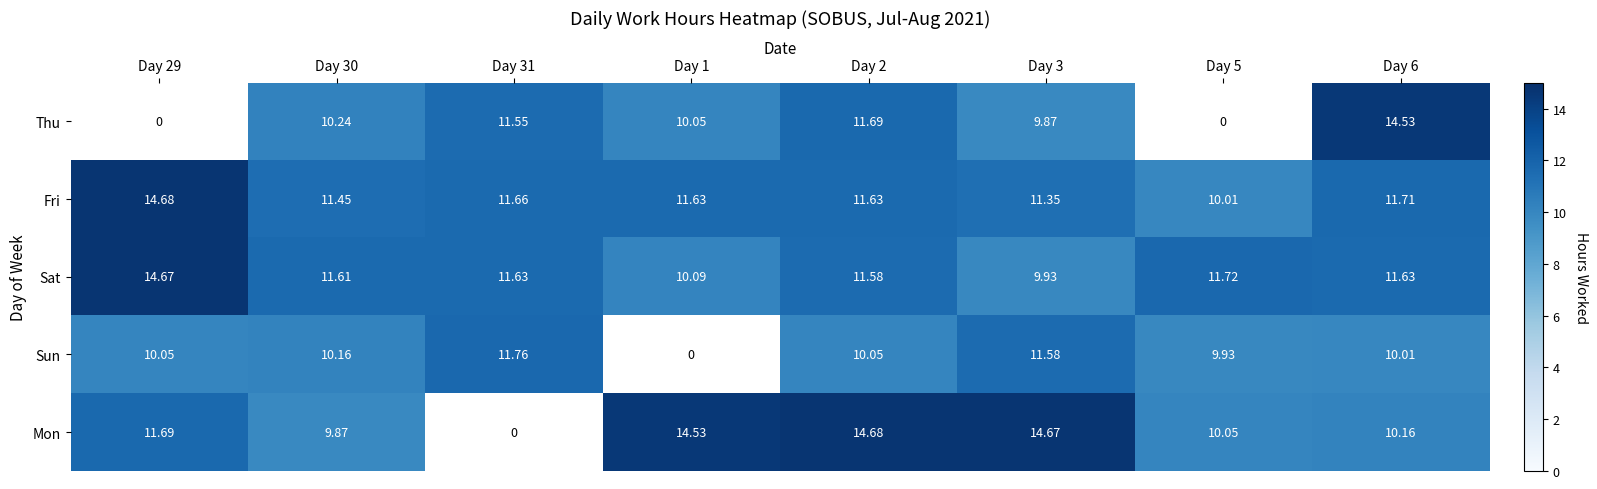

At which label does Sat first exceed 11?

Day 29